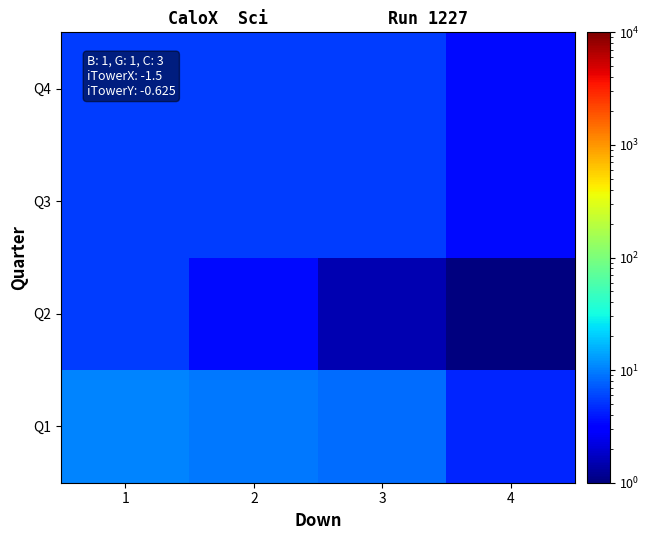

How many series are shown in this chart?

4